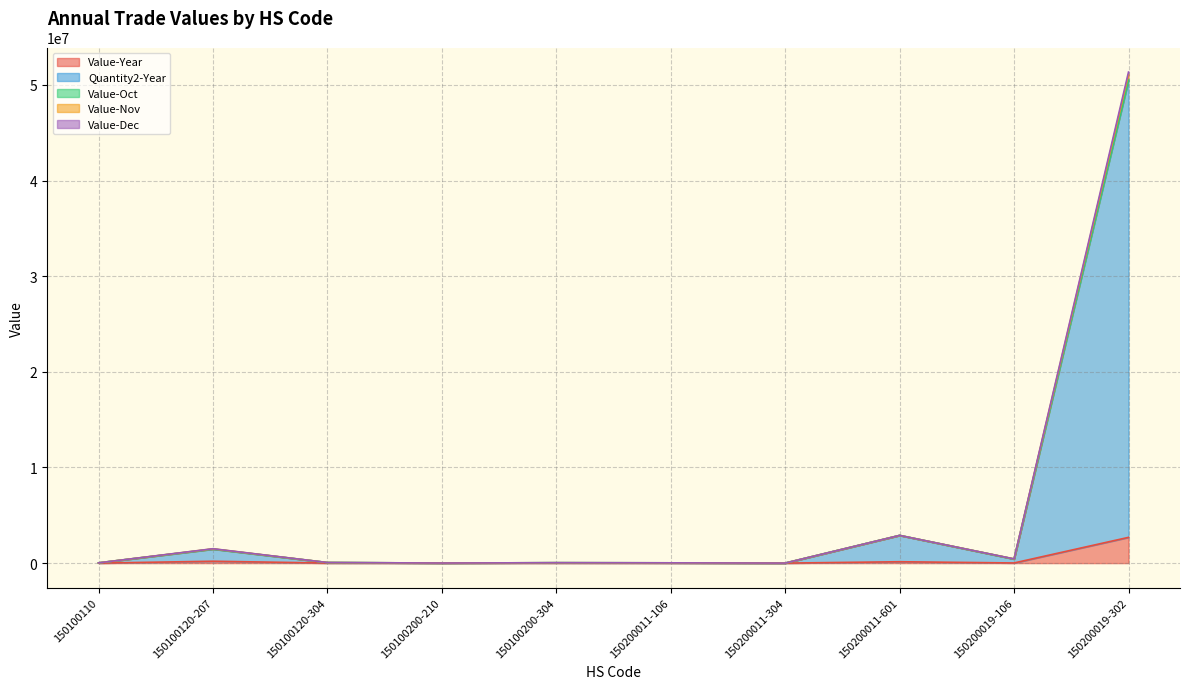

Reading right to left, extract all data points from this chart.

Value-Year: 2692737	16093	144705	481	864	6933	3009	6293	197218	1379
Quantity2-Year: 50457285	423523	2897395	5017	29664	42273	8915	59576	1461943	27744
Value-Oct: 51340465	439616	2897395	5498	30528	43631	10307	62127	1504364	28355
Value-Nov: 51055731	439616	2897395	5498	30528	43631	10307	61491	1492885	28355
Value-Dec: 50535787	423523	2897395	5017	29664	42273	9541	59576	1470207	27744